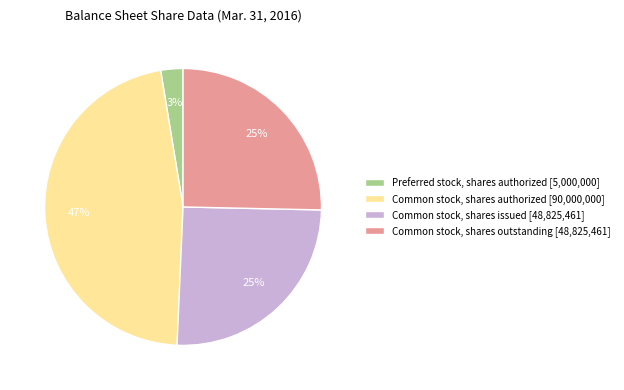

Which category has the smallest portion of the pie?

Preferred stock, shares authorized [5,000,000]